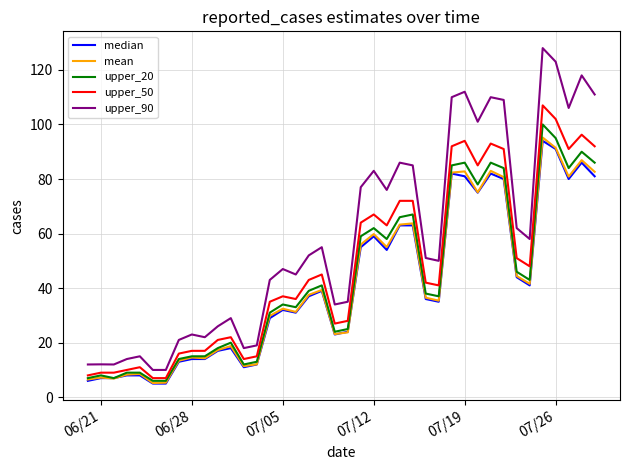

How many categories are shown in the chart?

40